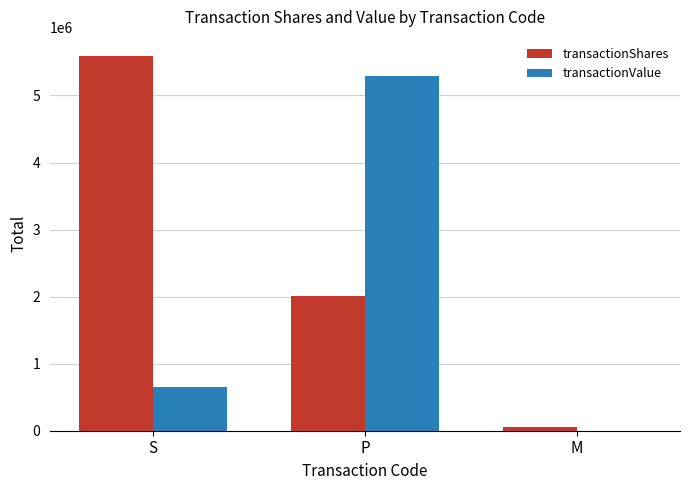

True or false: transactionValue has a value of 5291382 at P.

True